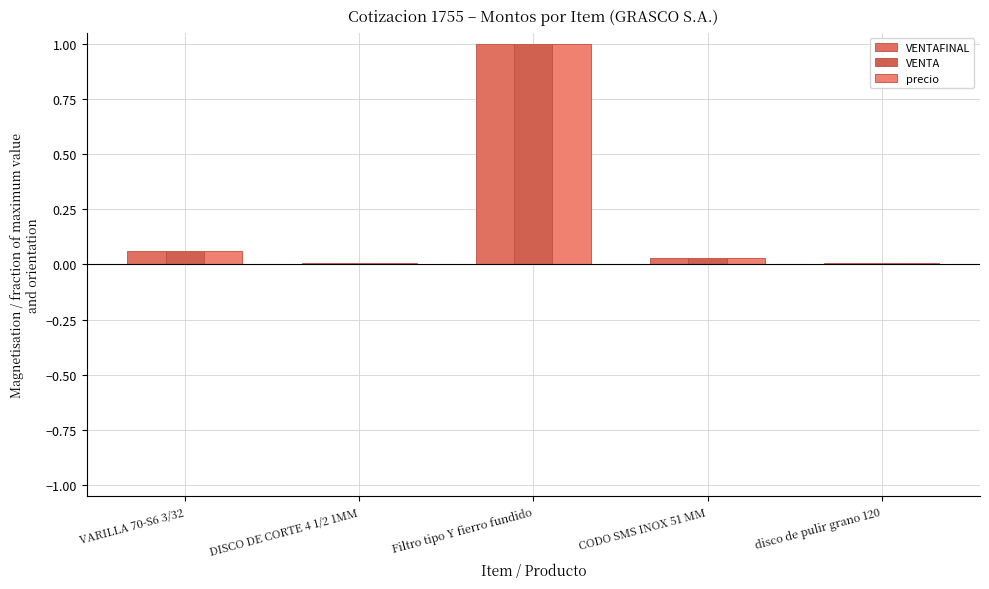

Where is precio nearest to the value 0?

disco de pulir grano 120